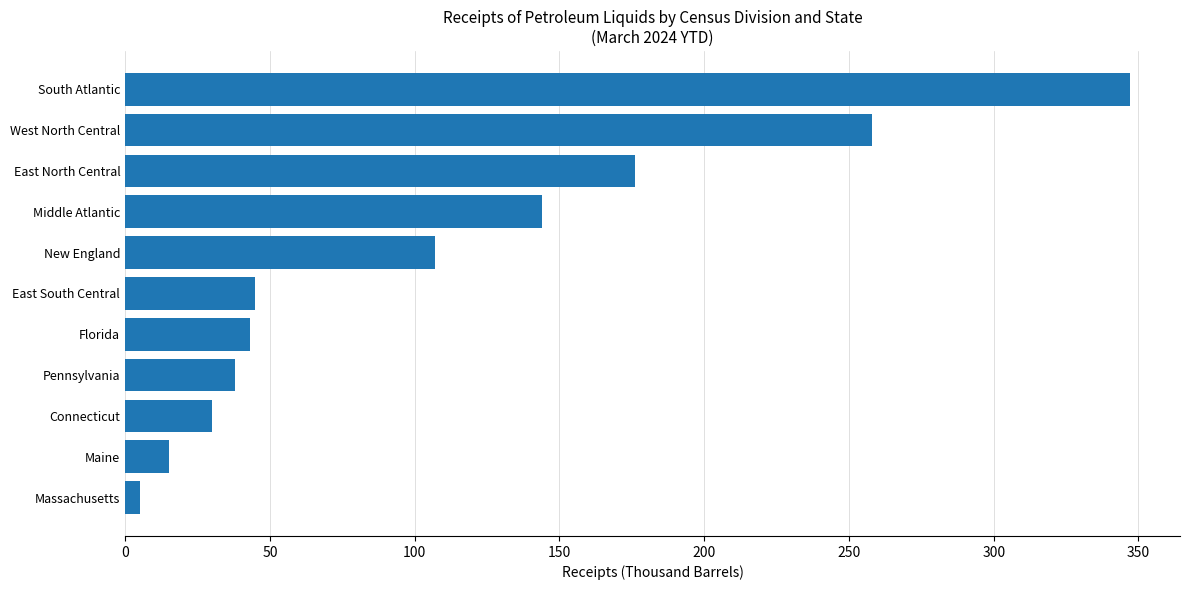

Which category has the lowest value across all series?

Massachusetts